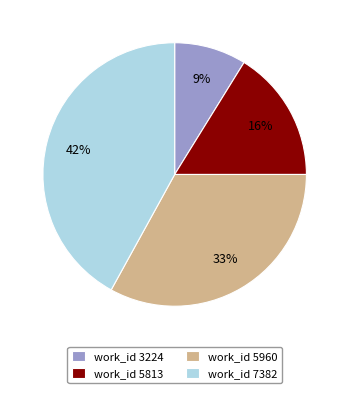

To the nearest percent, what is the average slice percentage?

25%